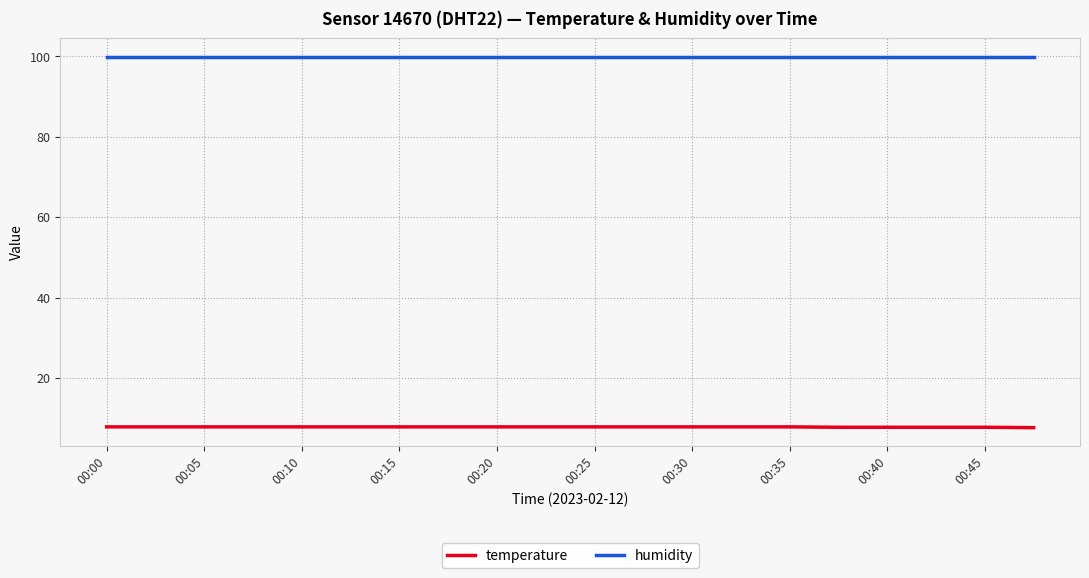

List the series in order of their overall mean, highest first.

humidity, temperature